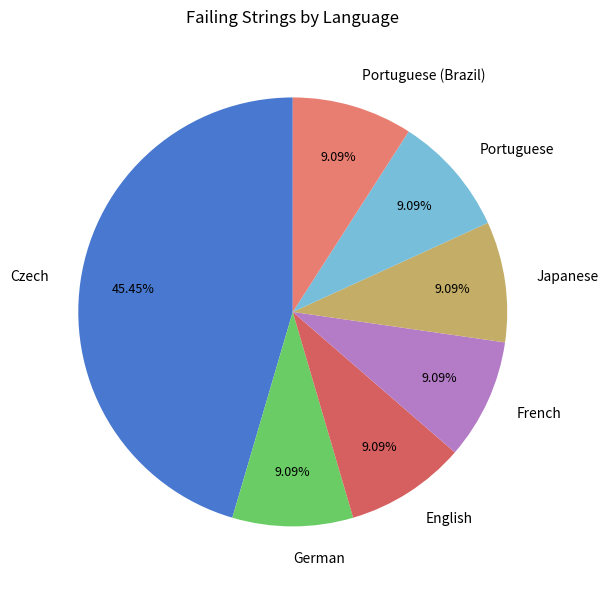

Is the sum of Czech and Japanese greater than half?

Yes